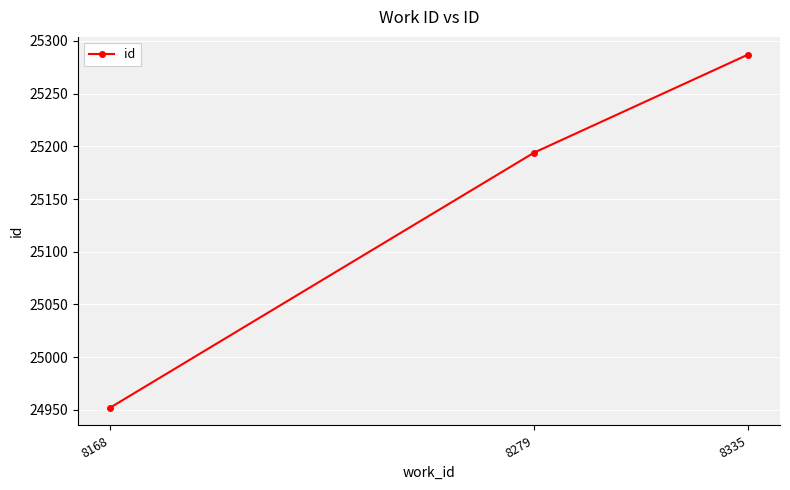

What is the average value?

25144